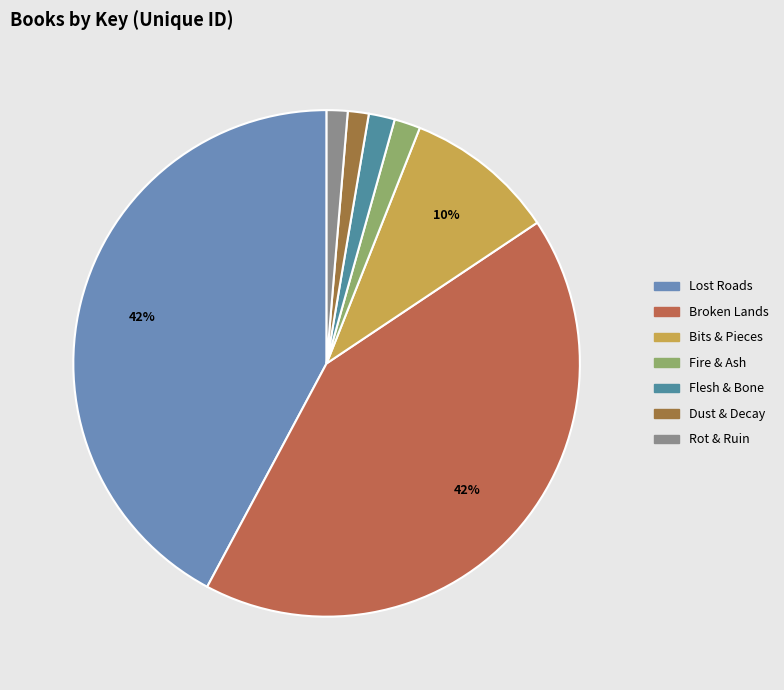

Is it true that Broken Lands is 54% of the pie?

False